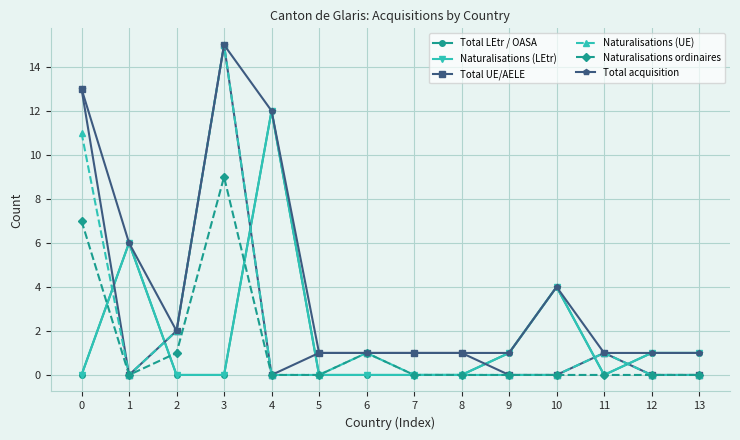

The value of Total LEtr / OASA at 12 is 0. True or false?

False